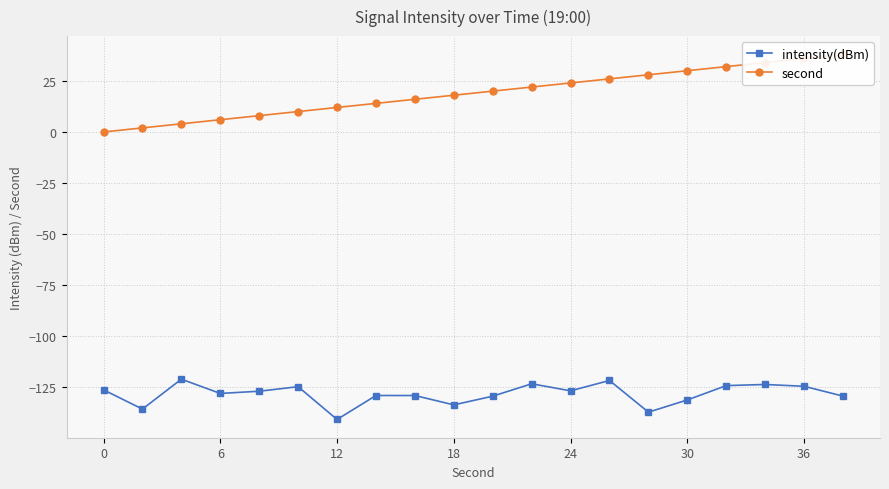

In intensity(dBm), how many points are lower than both neighbors (excluding endpoints)?

6